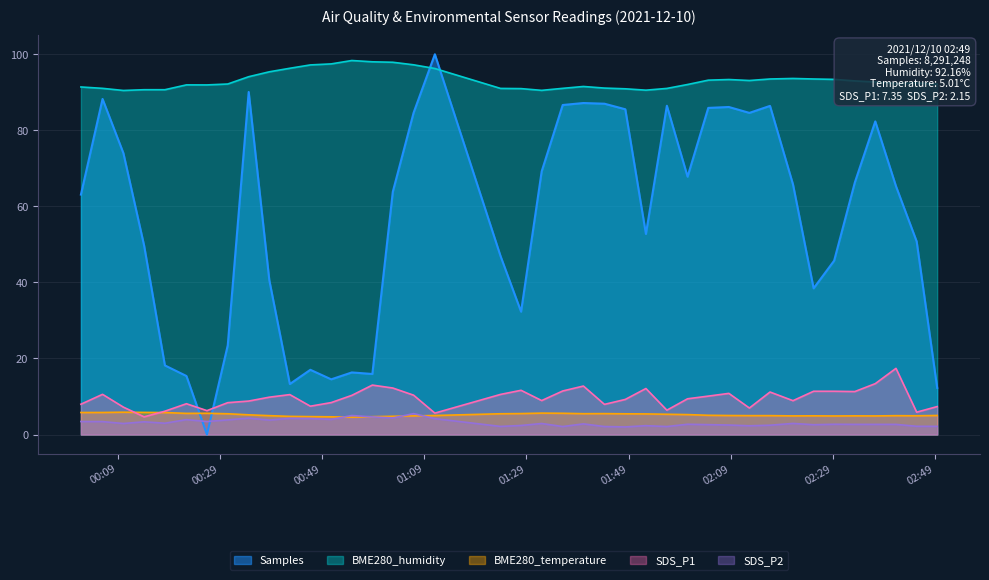

Reading left to right, extract all data points from this chart.

Samples: 63.1	88.2	74.0	49.7	18.2	15.4	0.0	23.5	90.1	40.6	13.3	17.0	14.5	16.3	15.9	63.8	84.6	100.0	46.9	32.3	69.2	86.7	87.2	87.0	85.5	52.7	86.5	67.8	85.9	86.1	84.6	86.4	65.8	38.4	45.7	66.3	82.3	65.3	50.8	12.3
BME280_humidity: 91.4	91.0	90.5	90.7	90.7	92.0	91.9	92.2	94.1	95.4	96.3	97.2	97.5	98.4	98.0	97.9	97.2	96.3	91.0	91.0	90.5	91.0	91.5	91.1	90.9	90.6	91.0	92.0	93.2	93.4	93.1	93.5	93.6	93.5	93.4	93.0	92.7	92.3	92.5	92.2
BME280_temperature: 5.8	5.8	5.9	5.8	5.8	5.6	5.6	5.5	5.2	5.0	4.8	4.7	4.7	4.5	4.7	4.8	4.9	5.0	5.5	5.5	5.6	5.6	5.5	5.5	5.5	5.4	5.3	5.2	5.1	5.0	5.0	5.0	4.9	4.9	4.9	4.9	4.9	5.0	4.9	5.0
SDS_P1: 8.0	10.6	7.2	4.7	6.1	8.1	6.3	8.4	8.8	9.8	10.5	7.5	8.4	10.3	13.0	12.2	10.3	5.6	10.6	11.6	8.9	11.4	12.8	7.9	9.2	12.1	6.4	9.4	10.1	10.8	7.0	11.2	8.9	11.4	11.4	11.3	13.4	17.4	5.9	7.3
SDS_P2: 3.4	3.4	2.9	3.4	3.0	3.9	3.4	3.9	4.3	3.8	4.2	4.2	4.0	5.0	4.6	4.3	5.5	4.2	2.1	2.4	2.9	2.1	2.8	2.1	2.0	2.3	2.1	2.7	2.6	2.5	2.3	2.5	2.9	2.6	2.7	2.7	2.7	2.7	2.2	2.1